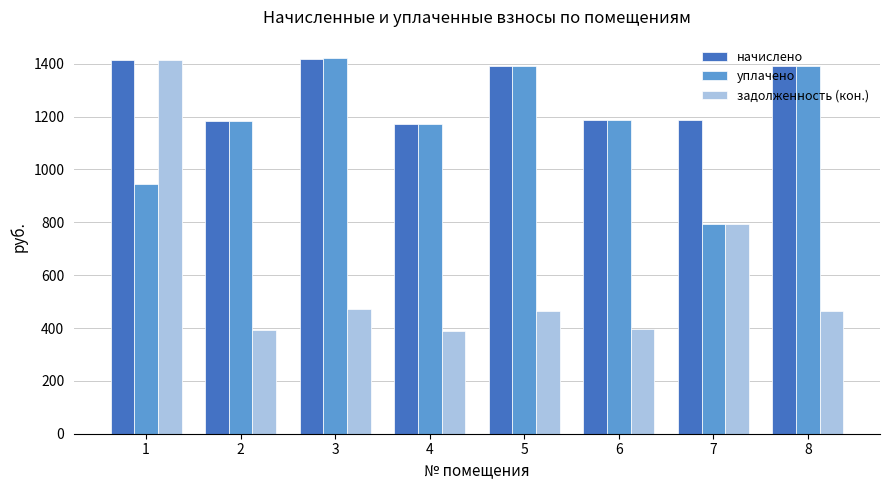

What is the difference between the highest and lowest values at 7?

396.0